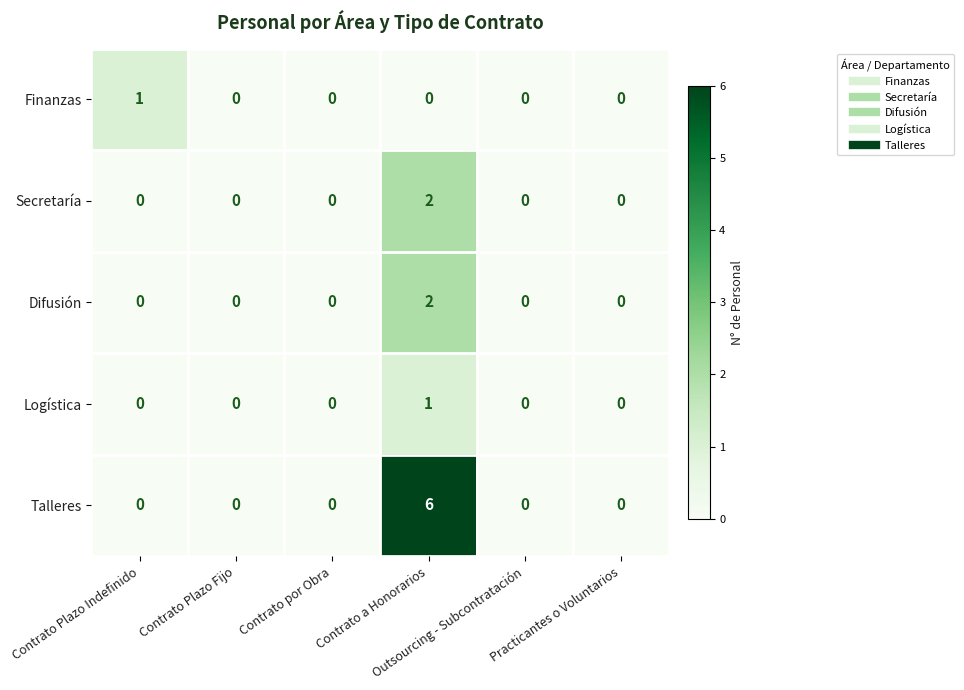

What is the maximum value shown in the chart?

6